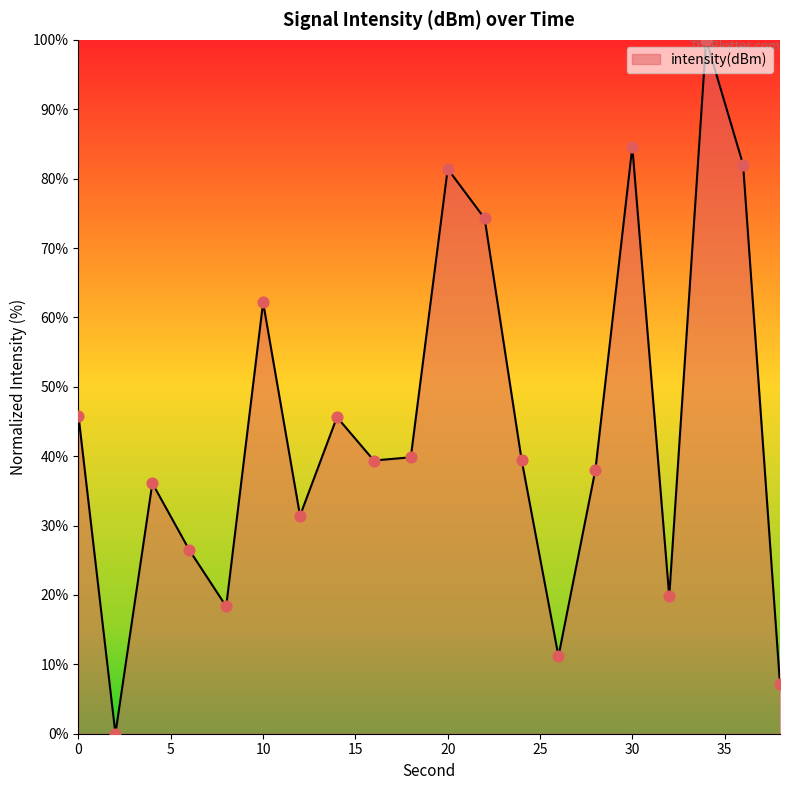

What is the greatest value displayed?

100.0